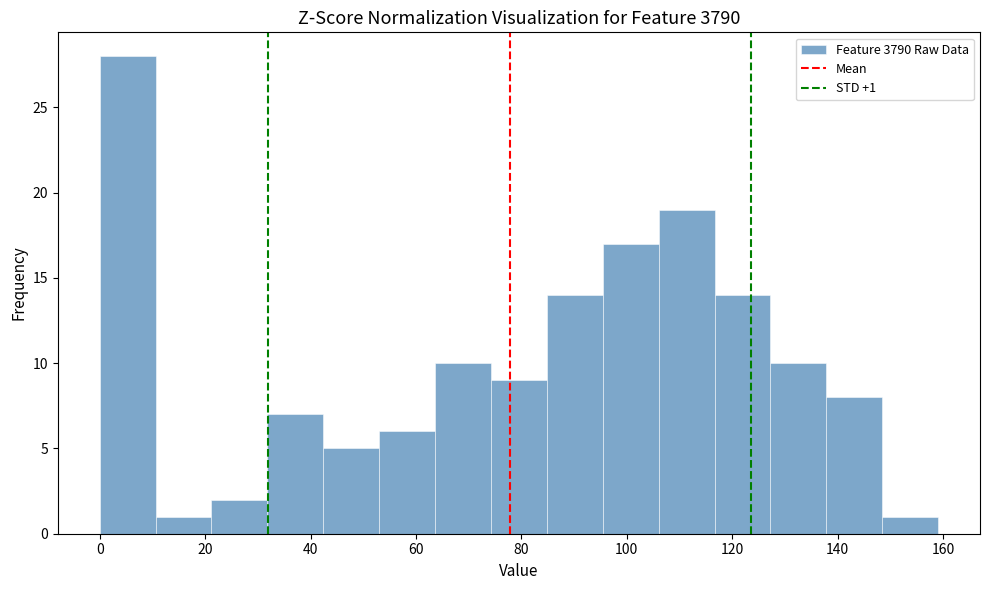

Over which range of the x-axis is the bar tallest?

0 to 10